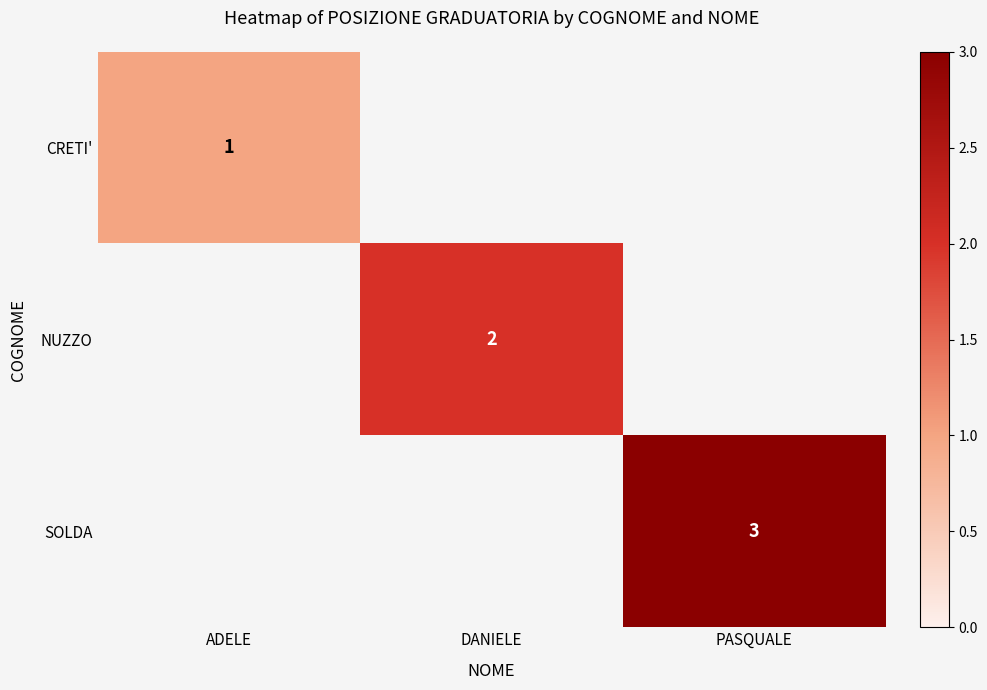

Between PASQUALE and ADELE, which is larger?

ADELE